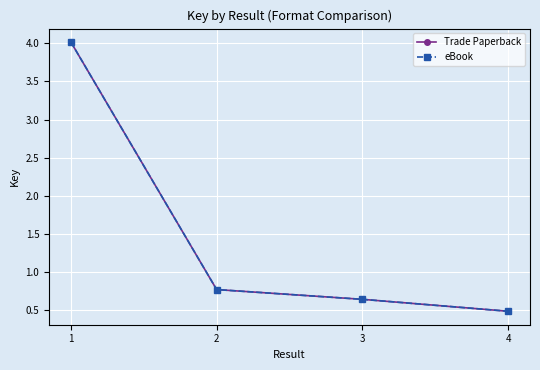

How many lines are shown in the chart?

2